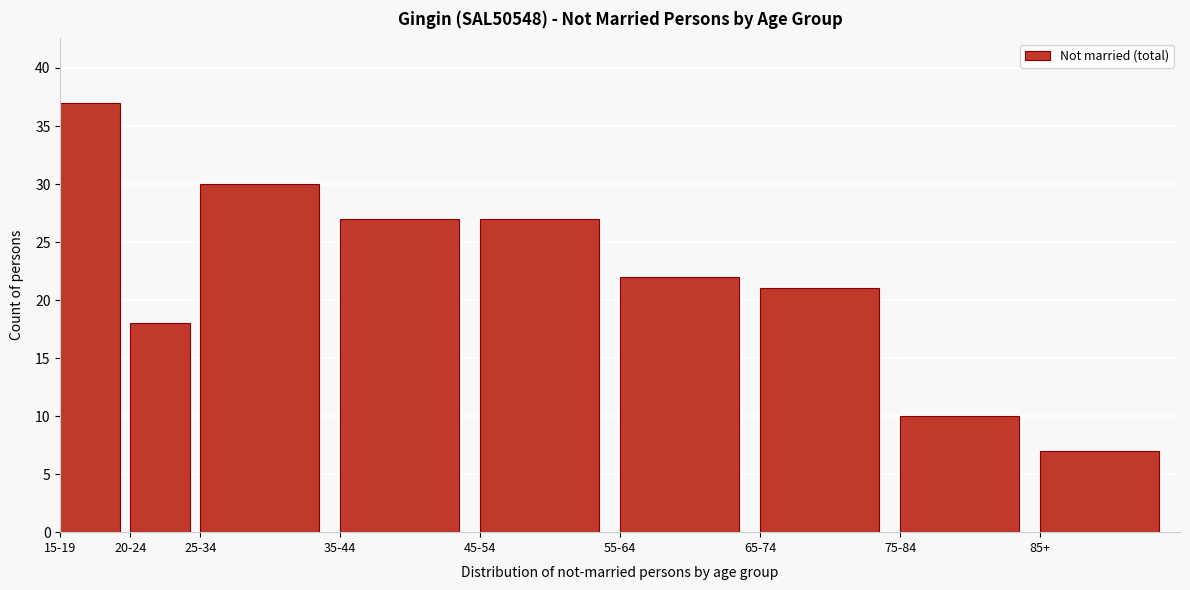

Reading left to right, list all the values displayed in this chart.

15-19=37	20-24=18	25-34=30	35-44=27	45-54=27	55-64=22	65-74=21	75-84=10	85+=7